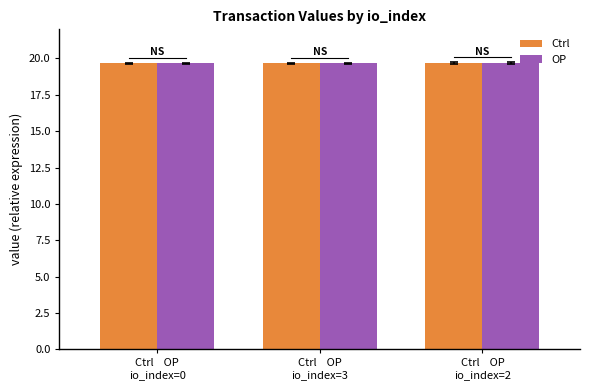

What is the sum of all Ctrl values?

59.0